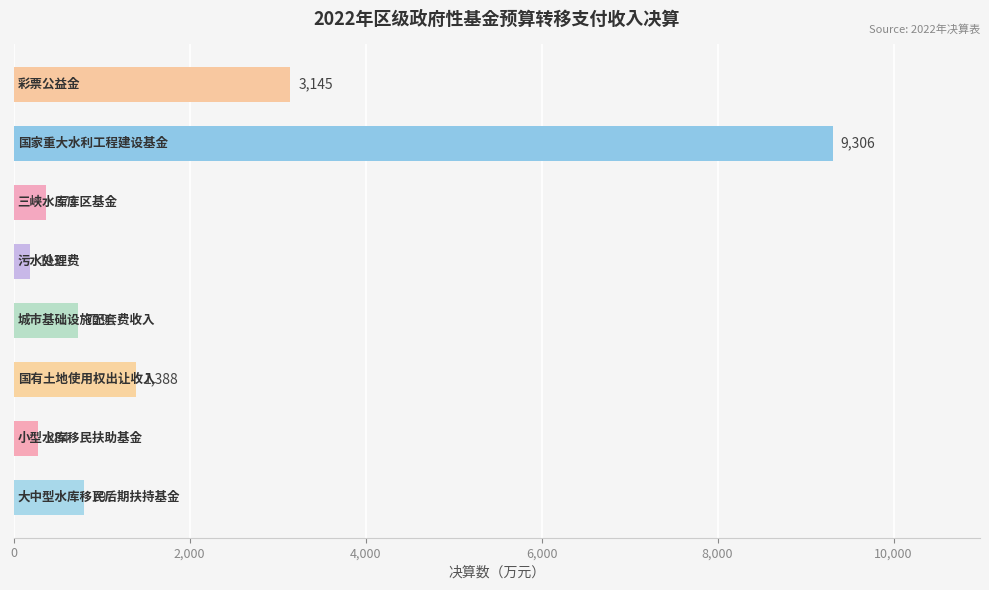

What is the difference between the maximum and second lowest values?

9022